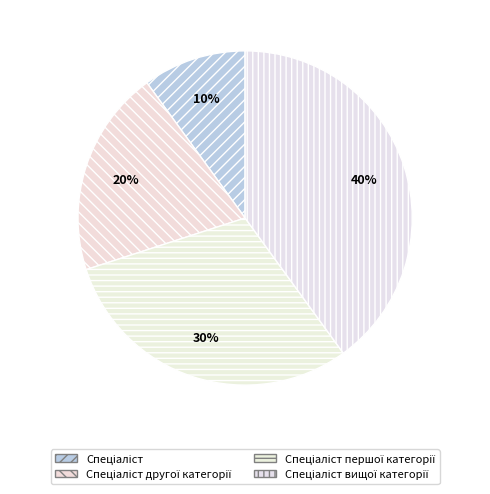

To the nearest percent, what is the average slice percentage?

25%